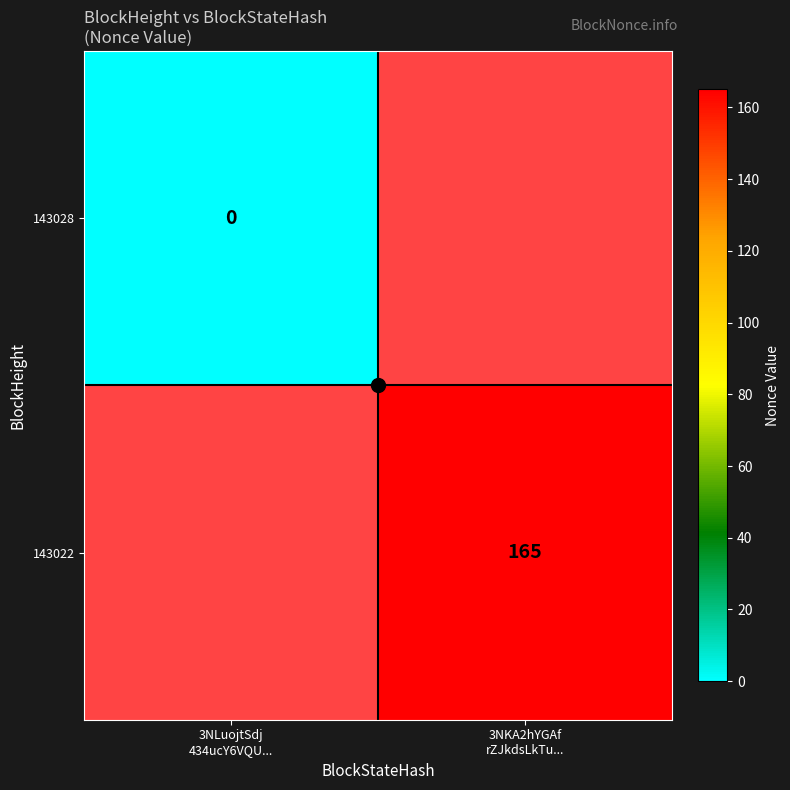

Which category has the lowest value across all series?

3NLuojtSdj
434ucY6VQU...